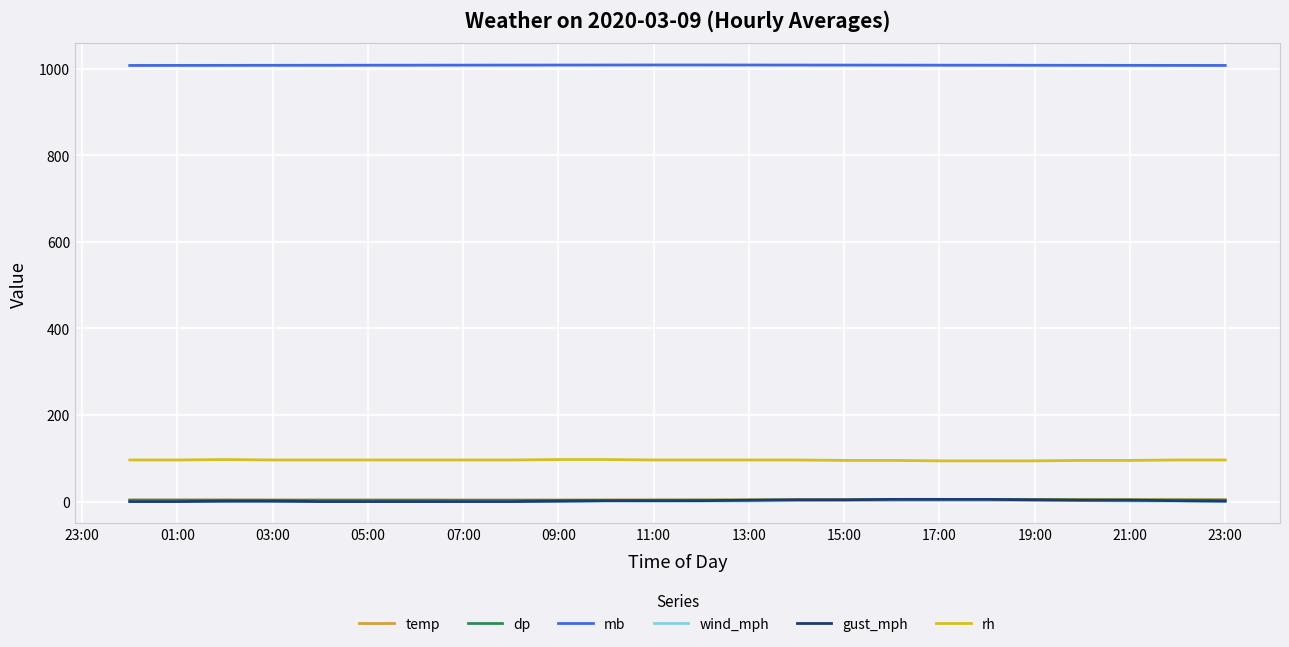

What are all the series names shown in the legend?

temp, dp, mb, wind_mph, gust_mph, rh